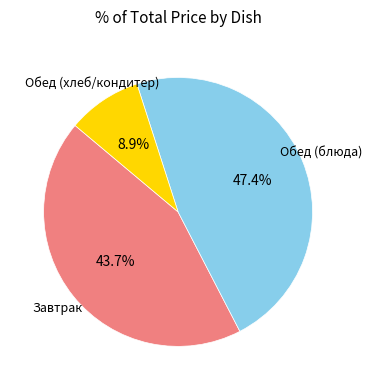

Is there a majority slice in this chart?

No